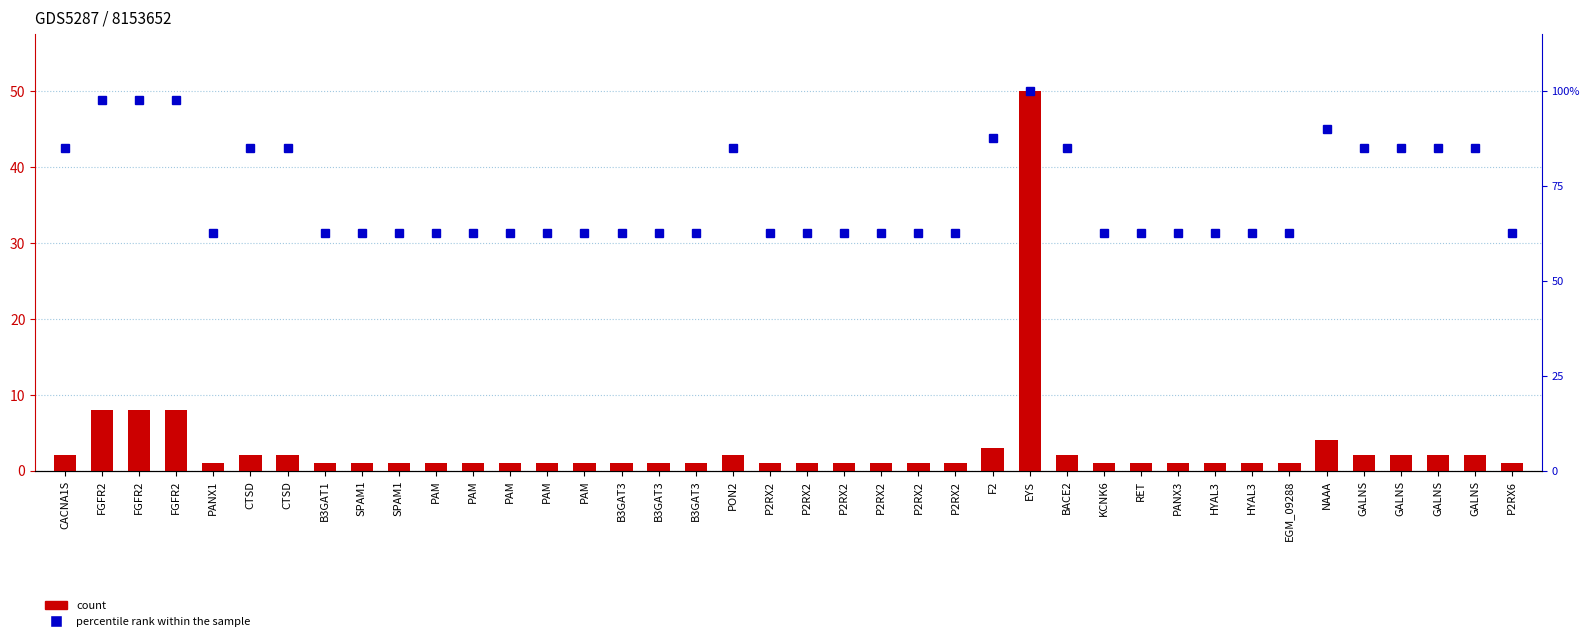

What are all the series names shown in the legend?

count, percentile rank within the sample